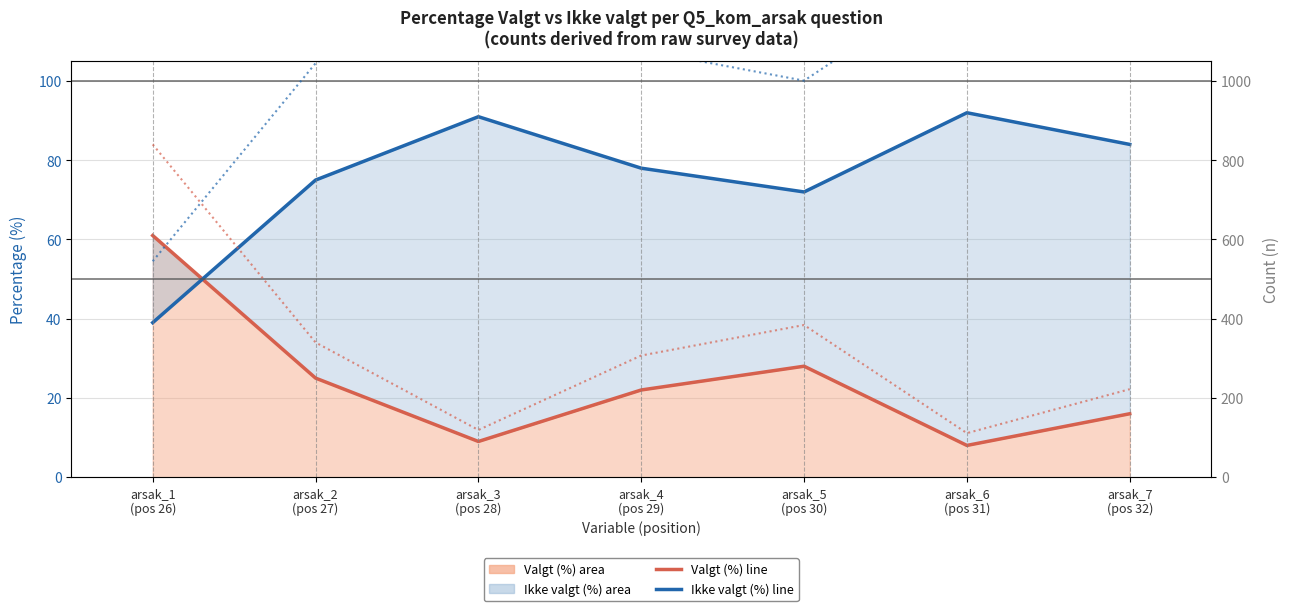

What is the label of the 6th point from the right?

arsak_2
(pos 27)